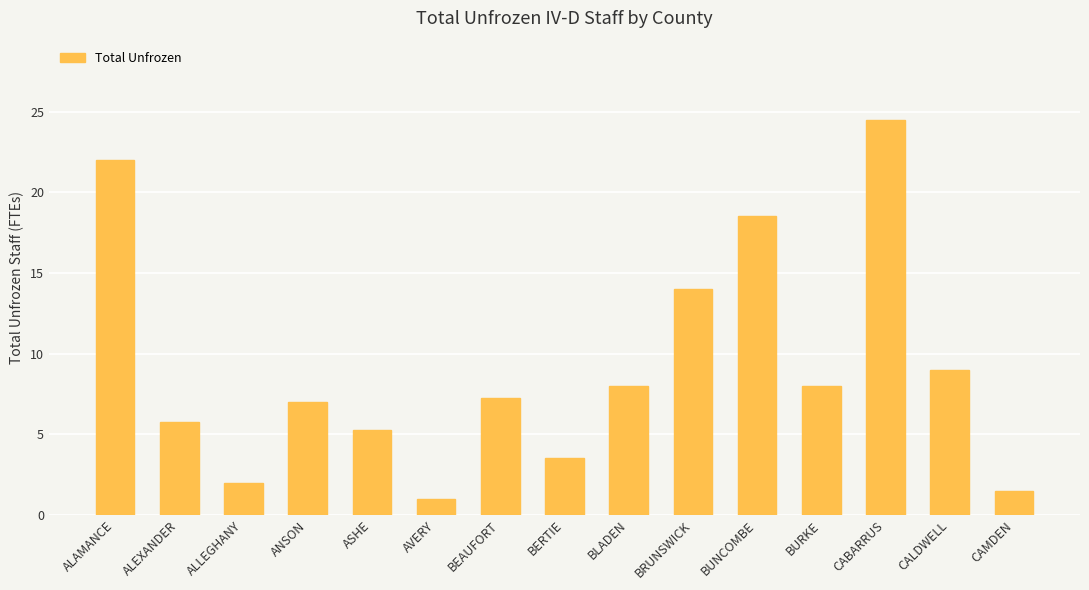

What is the smallest value displayed?

1.0